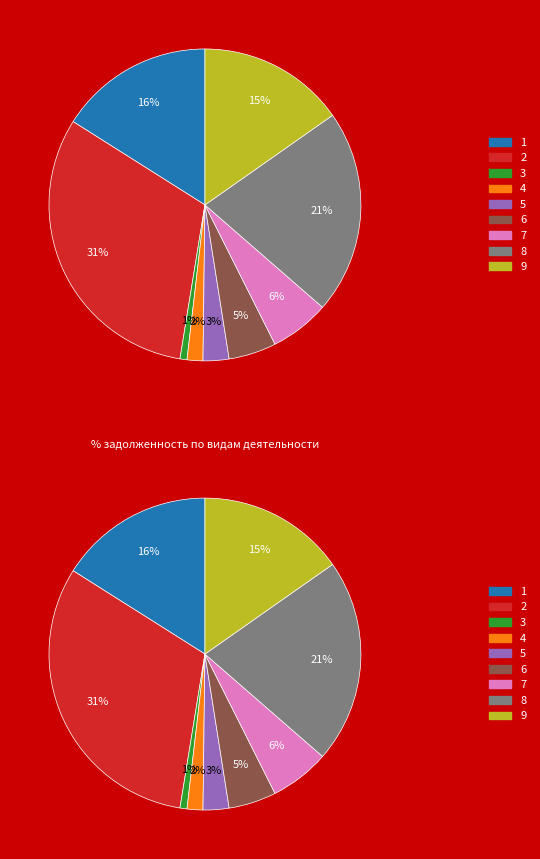

Is it true that обрабатывающие производства is 44% of the pie?

False